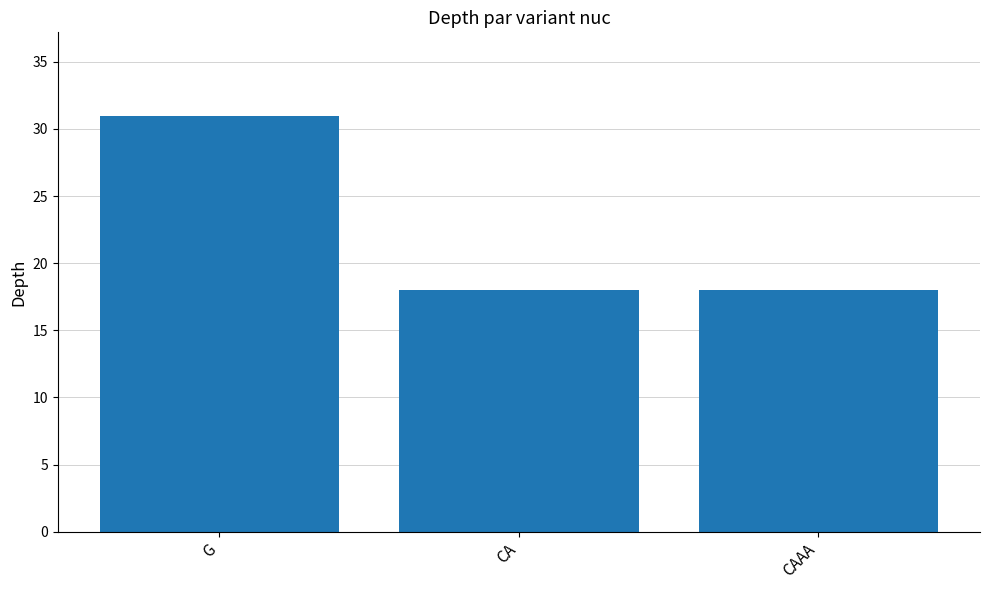

What is the ratio of the value at G to the value at CAAA?

1.7